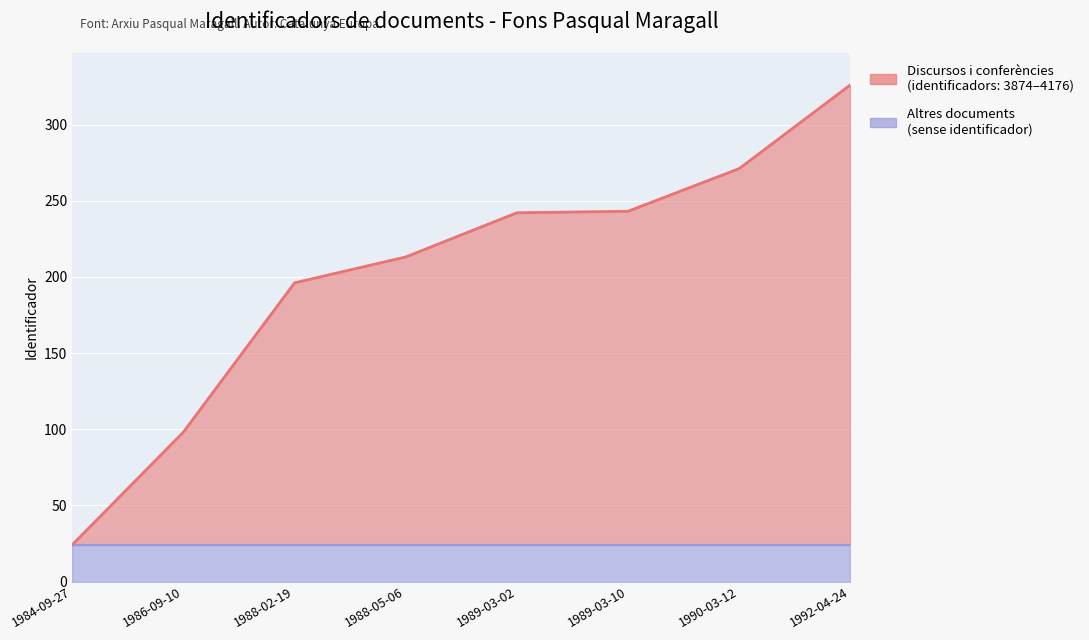

Reading left to right, extract all data points from this chart.

24.2	98.2	196.2	213.2	242.2	243.2	271.2	326.2